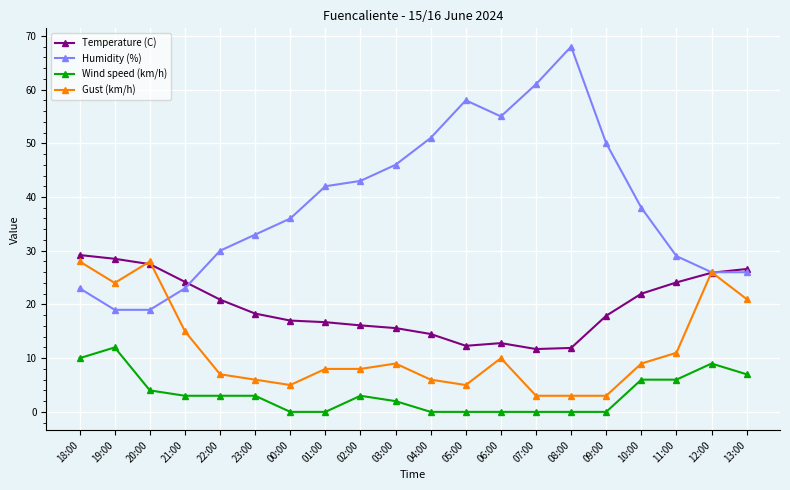

True or false: Wind speed (km/h) and Gust (km/h) cross at least once.

False